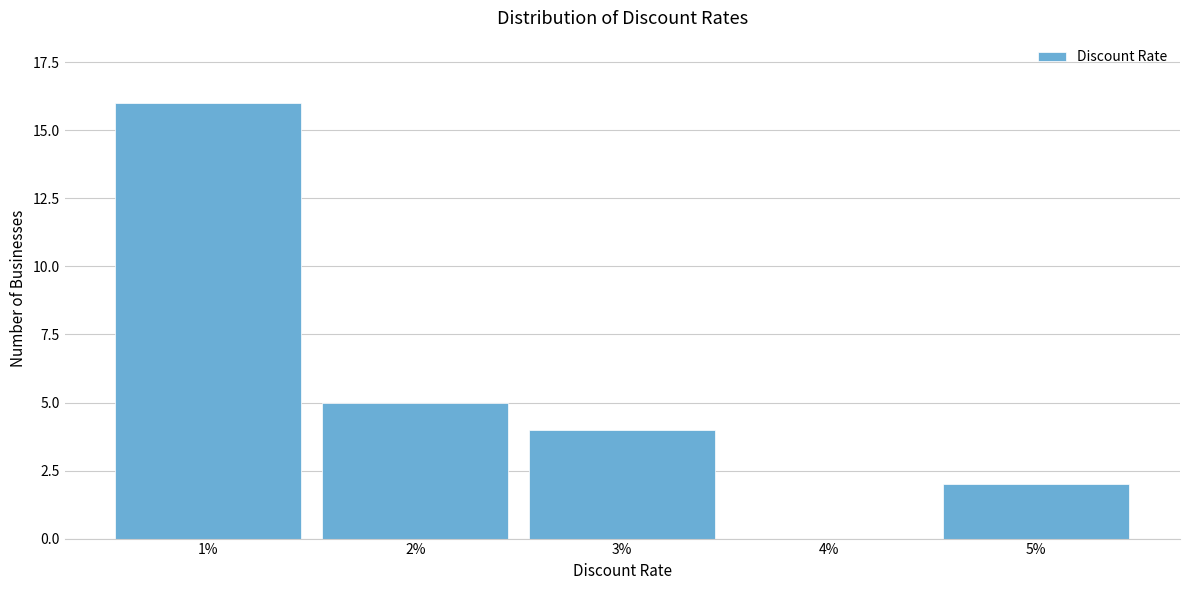

Reading left to right, extract all data points from this chart.

1%=16	2%=5	3%=4	4%=0	5%=2